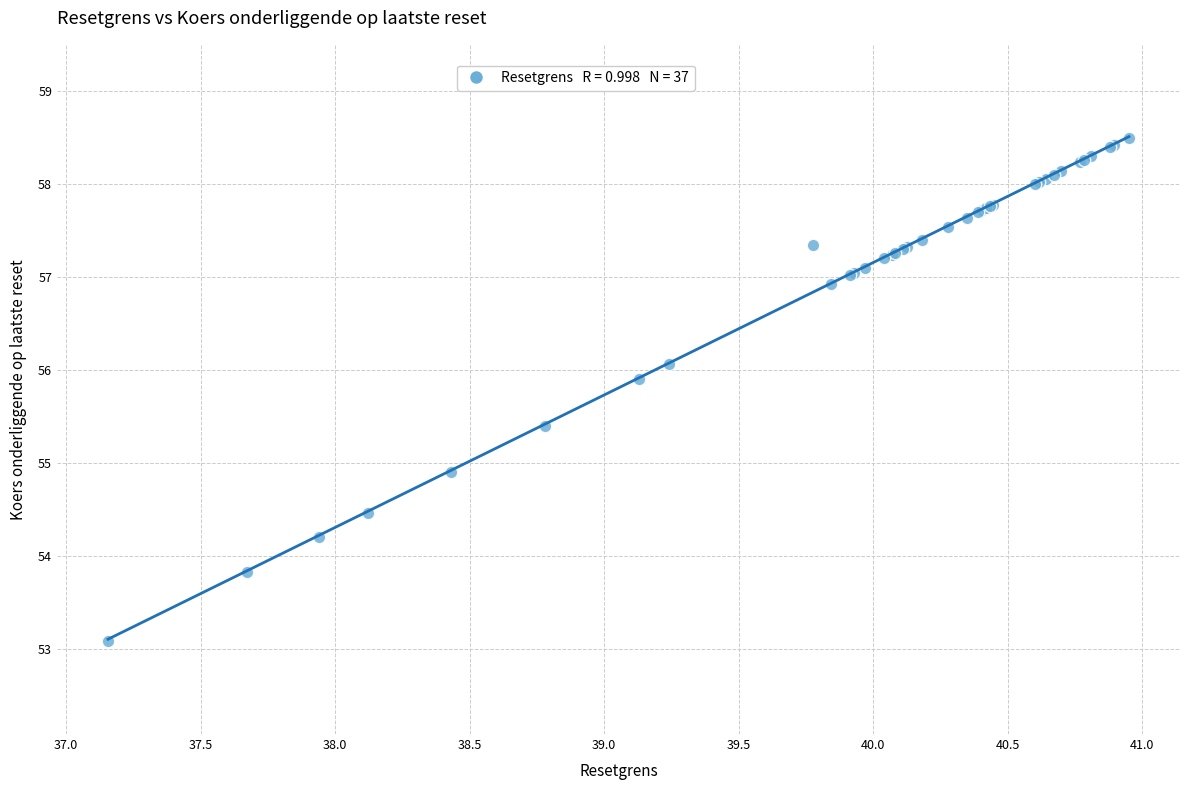

What Y value in the scatter plot is closest to 55?

54.9